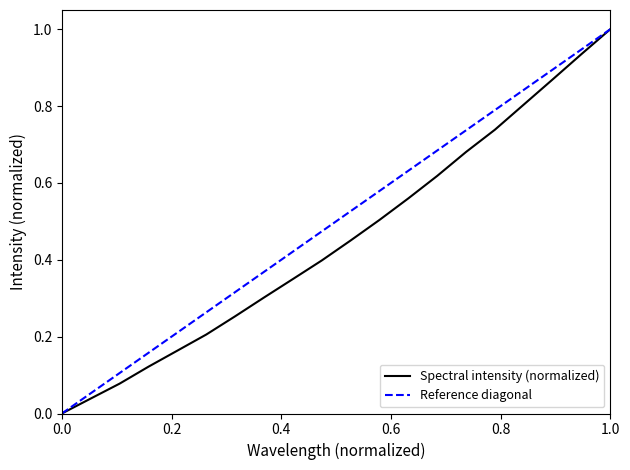

True or false: Spectral intensity (normalized) has a value of -0.4 at 0.0.

False